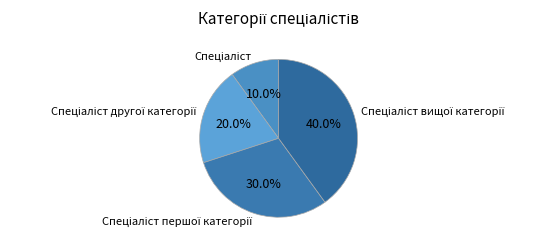

Is there any slice that represents more than half of the pie?

No